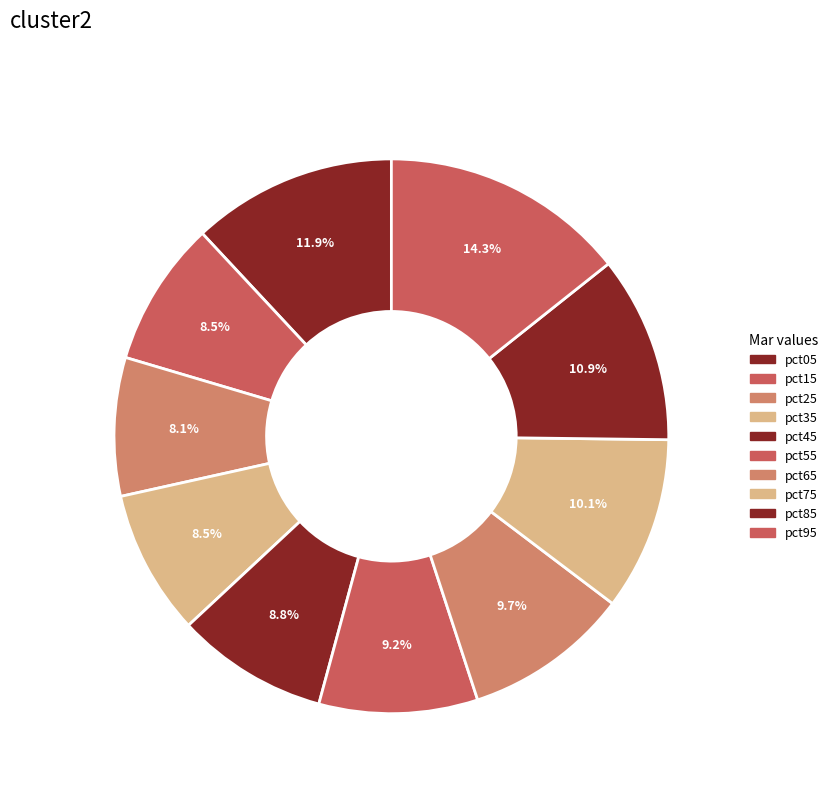

Count the number of slices in the pie.

10